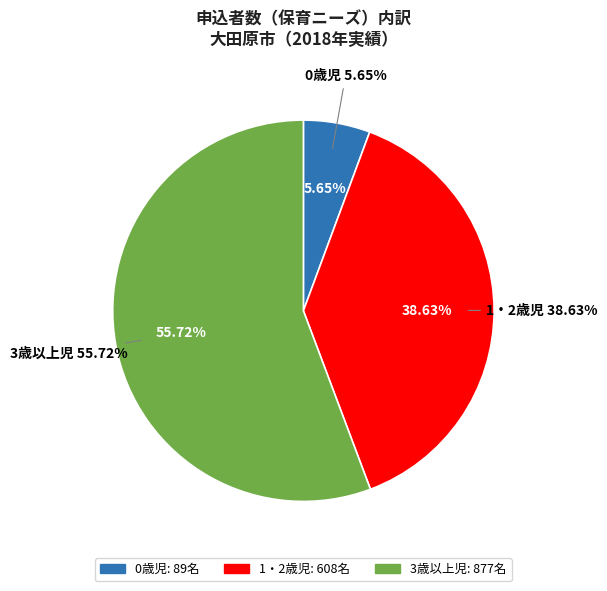

Rank the categories by value from highest to lowest.

3歳以上児, 1・2歳児, 0歳児